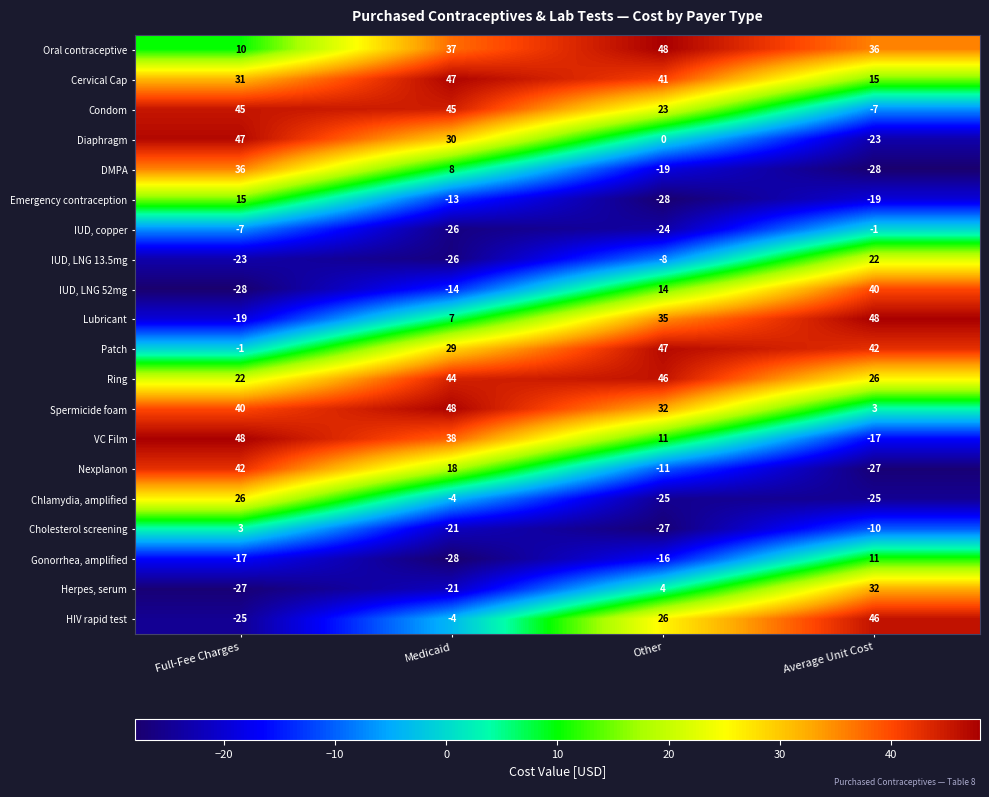

At Full-Fee Charges, list the series in order from largest to smallest.

VC Film, Diaphragm, Condom, Nexplanon, Spermicide foam, DMPA, Cervical Cap, Chlamydia, amplified, Ring, Emergency contraception, Oral contraceptive, Cholesterol screening, Patch, IUD, copper, Gonorrhea, amplified, Lubricant, IUD, LNG 13.5mg, HIV rapid test, Herpes, serum, IUD, LNG 52mg